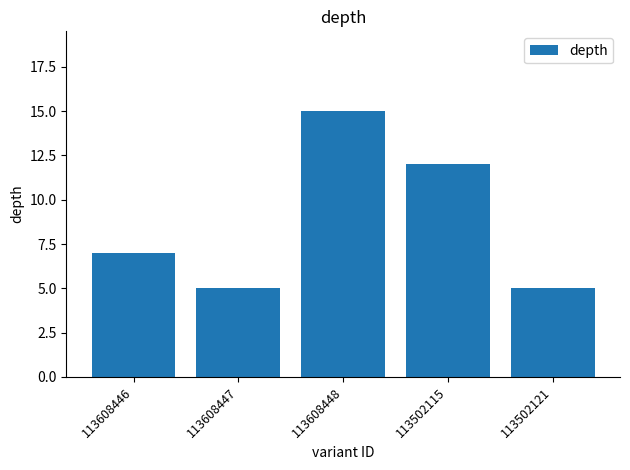

What is the change in value from 113502115 to 113502121?

-7